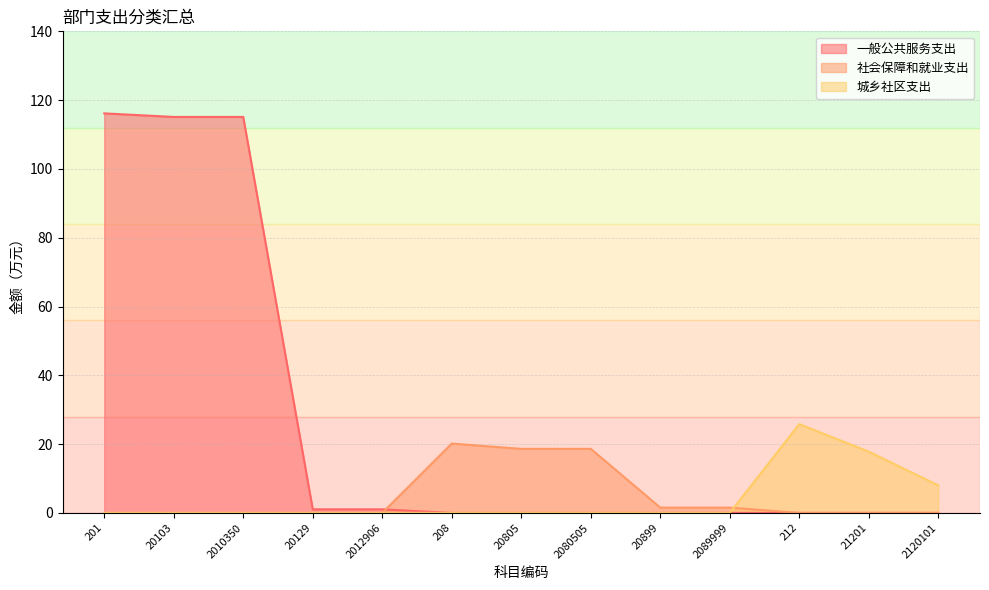

Does the chart display data point markers on the line(s)?

No